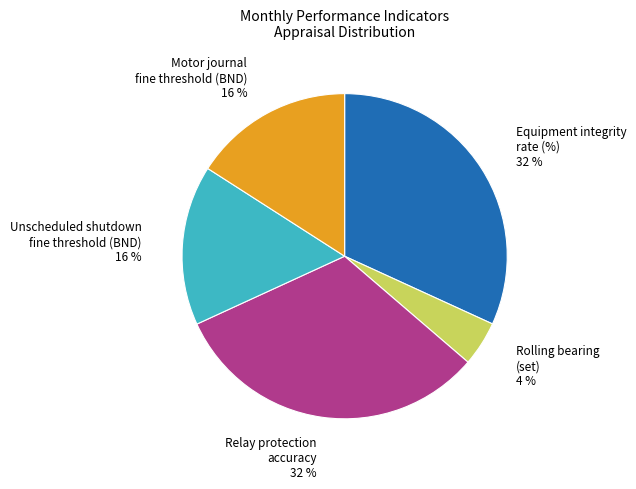

To the nearest percent, what is the average slice percentage?

20%